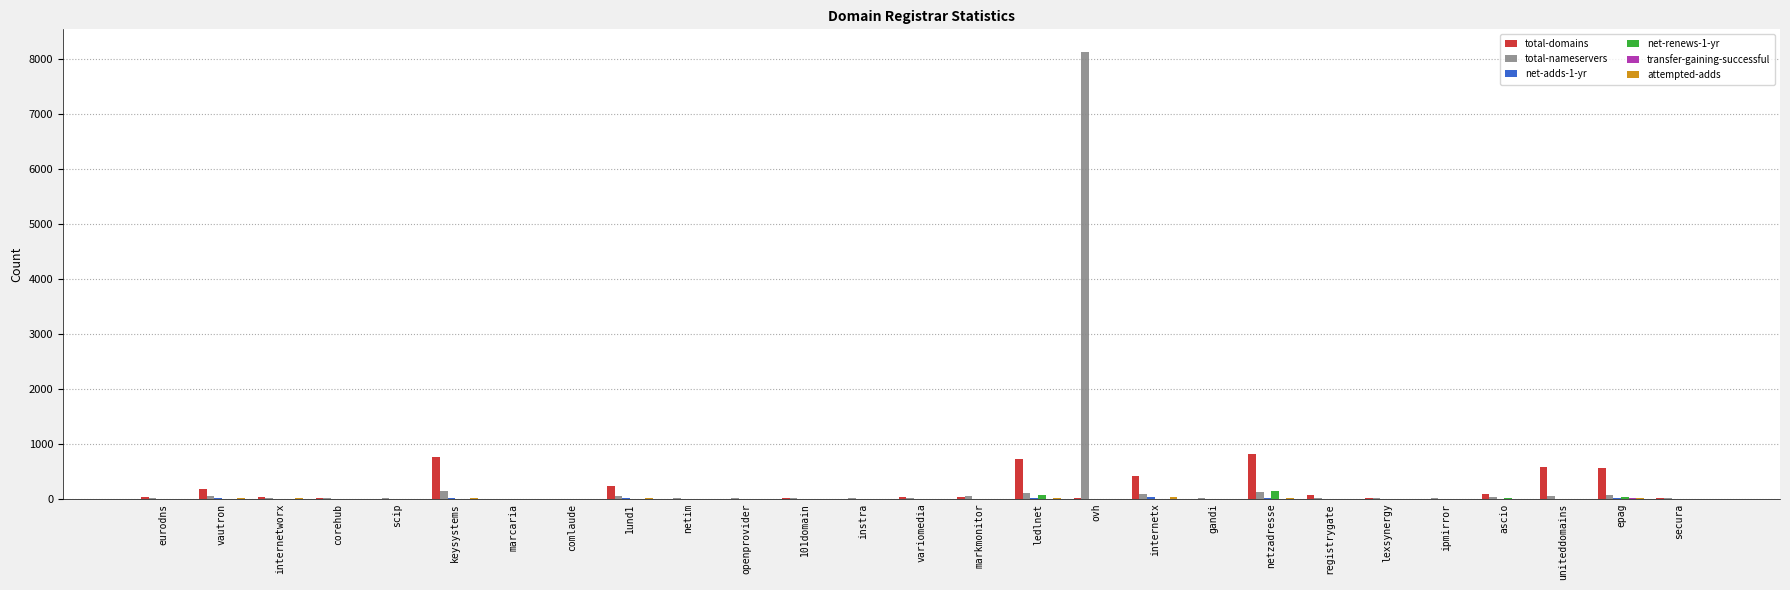

What is the maximum value shown in the chart?

8131